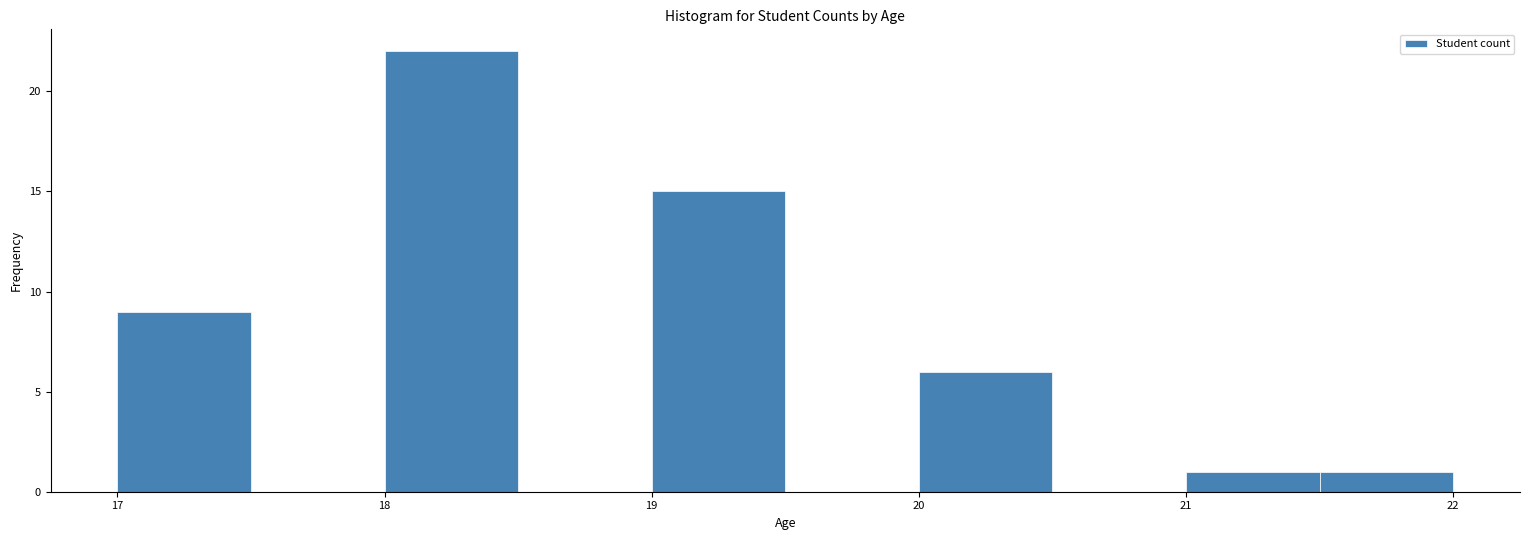

How tall is the bar that spans 18.0 to 18.5 on the x-axis? The values are not printed on the chart, so give them approximately, as read against the axis.

22